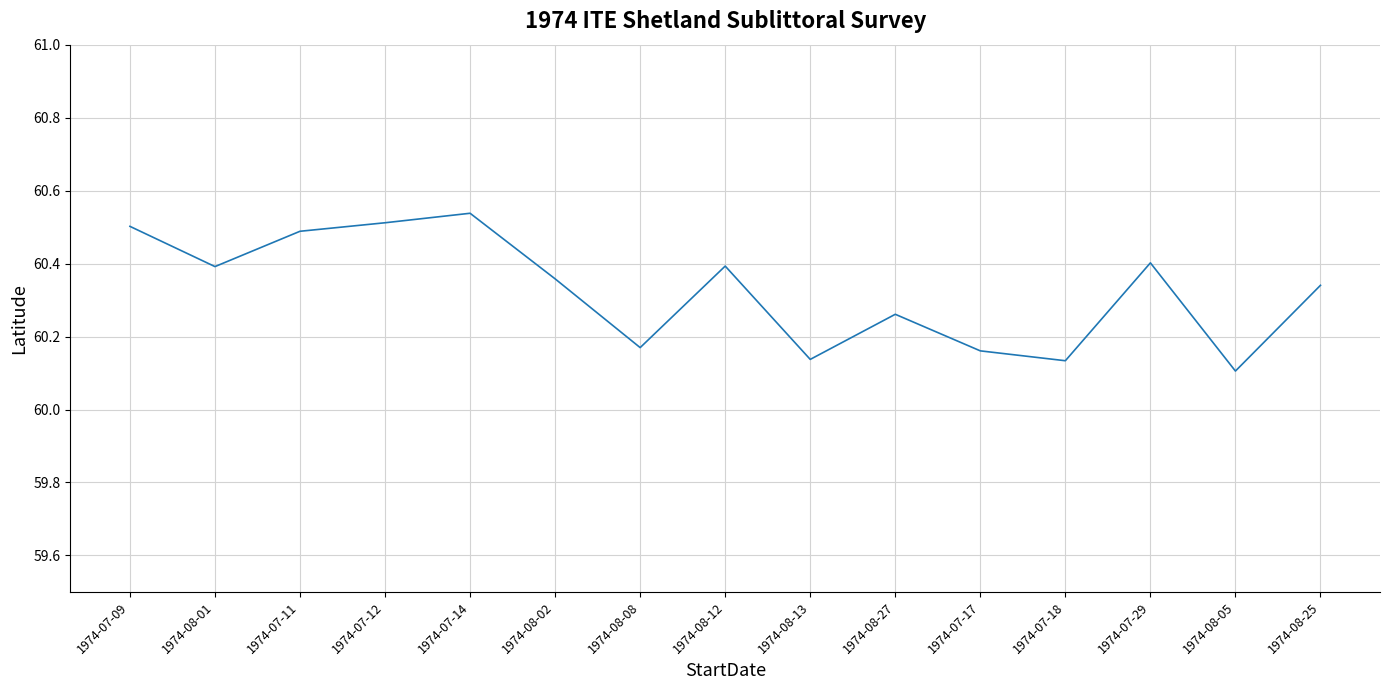

At which label is the value closest to 60?

1974-08-05